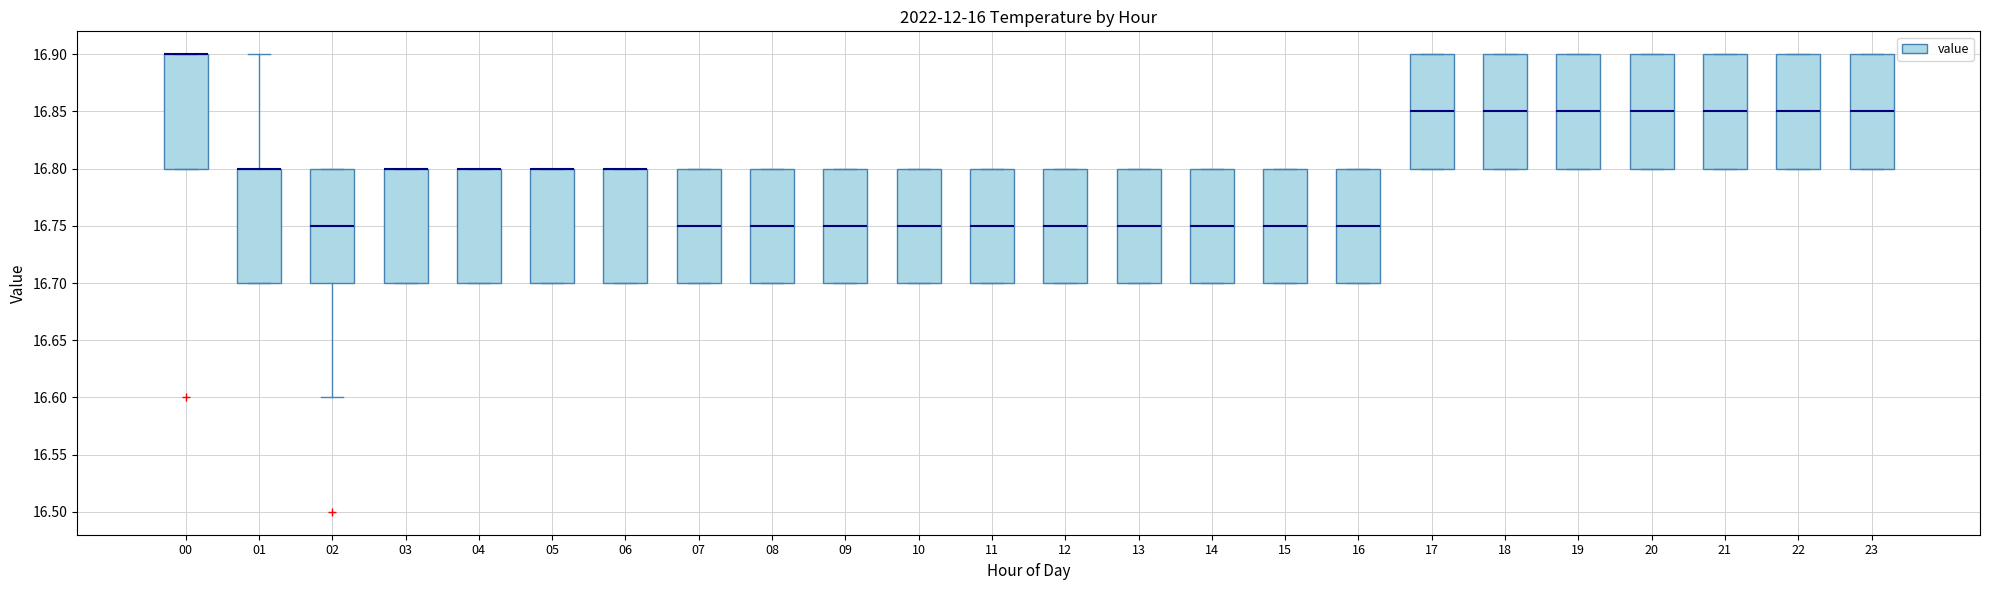

Reading left to right, read every box against the y-axis: the position of its median line, the range the box covers, and the ends of its whiskers. The values are not printed on the chart, so give them approximately, as read against the axis.

00: median 16.90 (drawn on the box's upper edge), box 16.80 to 16.90, whiskers 16.80 to 16.90
01: median 16.80 (drawn on the box's upper edge), box 16.70 to 16.80, whiskers 16.70 to 16.90
02: median 16.75, box 16.70 to 16.80, whiskers 16.60 to 16.80
03: median 16.80 (drawn on the box's upper edge), box 16.70 to 16.80, whiskers 16.70 to 16.80
04: median 16.80 (drawn on the box's upper edge), box 16.70 to 16.80, whiskers 16.70 to 16.80
05: median 16.80 (drawn on the box's upper edge), box 16.70 to 16.80, whiskers 16.70 to 16.80
06: median 16.80 (drawn on the box's upper edge), box 16.70 to 16.80, whiskers 16.70 to 16.80
07: median 16.75, box 16.70 to 16.80, whiskers 16.70 to 16.80
08: median 16.75, box 16.70 to 16.80, whiskers 16.70 to 16.80
09: median 16.75, box 16.70 to 16.80, whiskers 16.70 to 16.80
10: median 16.75, box 16.70 to 16.80, whiskers 16.70 to 16.80
11: median 16.75, box 16.70 to 16.80, whiskers 16.70 to 16.80
12: median 16.75, box 16.70 to 16.80, whiskers 16.70 to 16.80
13: median 16.75, box 16.70 to 16.80, whiskers 16.70 to 16.80
14: median 16.75, box 16.70 to 16.80, whiskers 16.70 to 16.80
15: median 16.75, box 16.70 to 16.80, whiskers 16.70 to 16.80
16: median 16.75, box 16.70 to 16.80, whiskers 16.70 to 16.80
17: median 16.85, box 16.80 to 16.90, whiskers 16.80 to 16.90
18: median 16.85, box 16.80 to 16.90, whiskers 16.80 to 16.90
19: median 16.85, box 16.80 to 16.90, whiskers 16.80 to 16.90
20: median 16.85, box 16.80 to 16.90, whiskers 16.80 to 16.90
21: median 16.85, box 16.80 to 16.90, whiskers 16.80 to 16.90
22: median 16.85, box 16.80 to 16.90, whiskers 16.80 to 16.90
23: median 16.85, box 16.80 to 16.90, whiskers 16.80 to 16.90